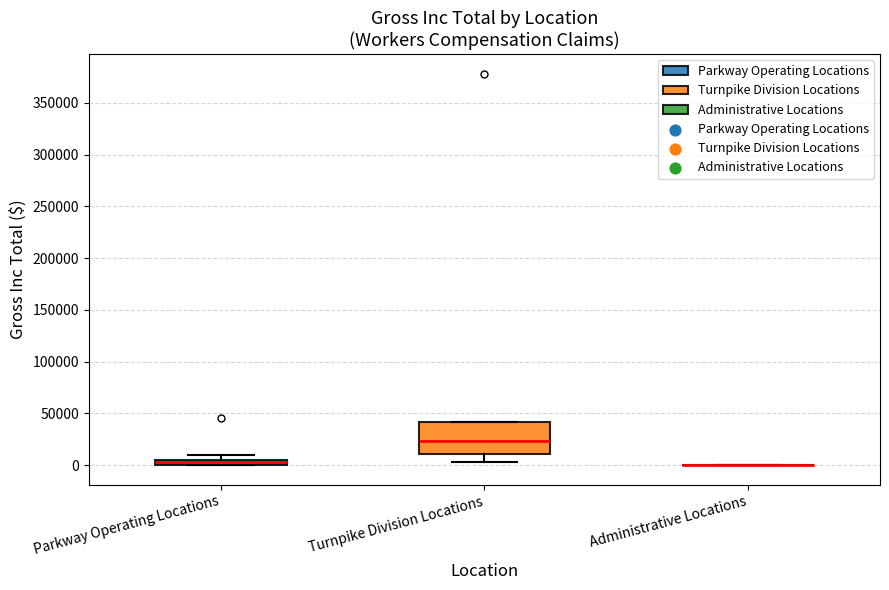

Where is the lower edge of the box for Parkway Operating Locations on the y-axis? The values are not printed on the chart, so give them approximately, as read against the axis.

0